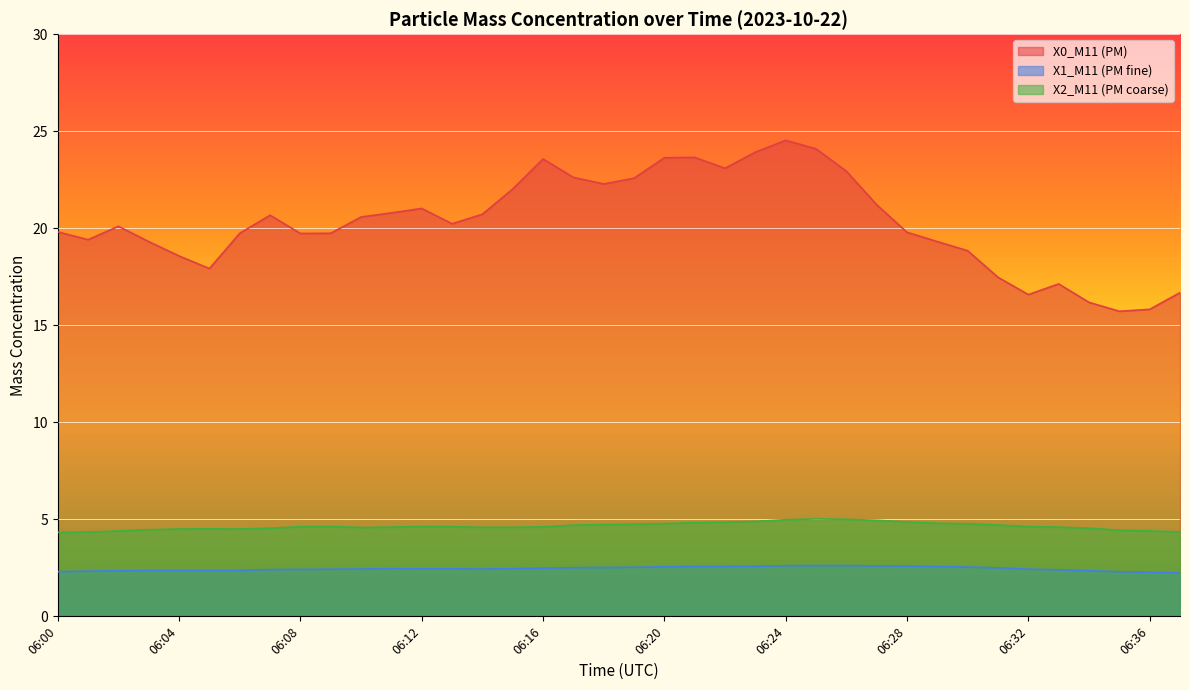

Which series has the widest spread of values?

X0_M11 (PM)